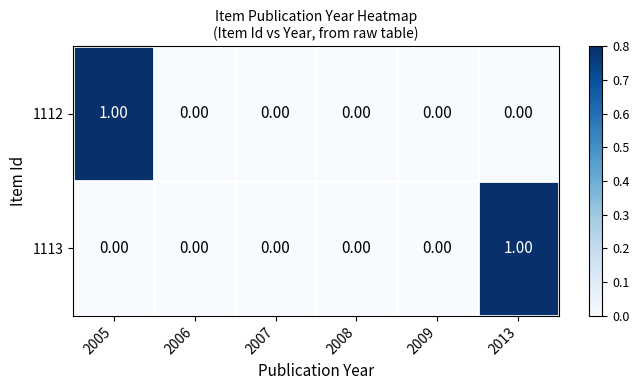

Which series changed the most between 2007 and 2013?

1113